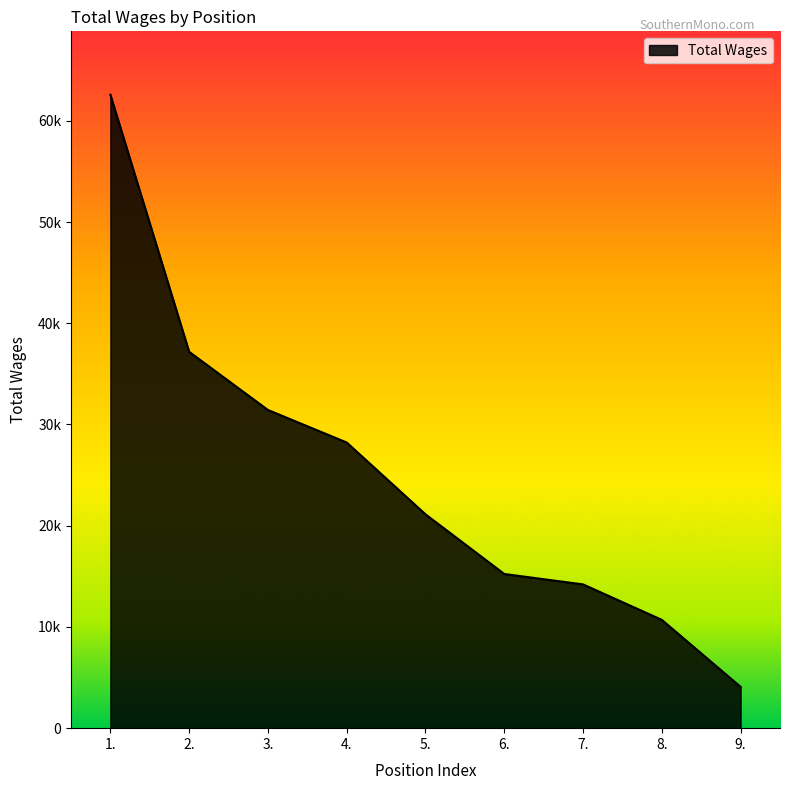

The chart shows a value of 10699 at 8.. True or false?

True